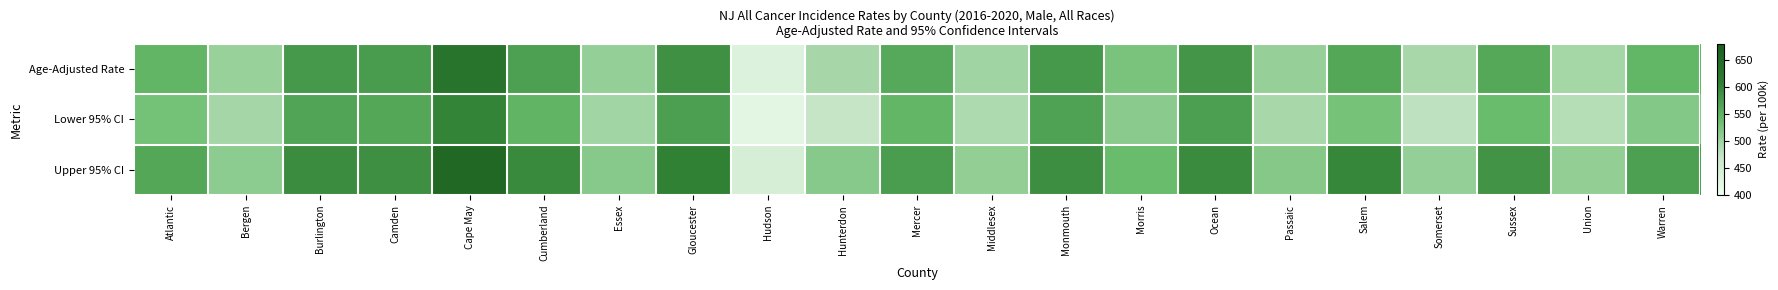

Rank the series by their average value, from highest to lowest.

Upper 95% CI, Age-Adjusted Rate, Lower 95% CI